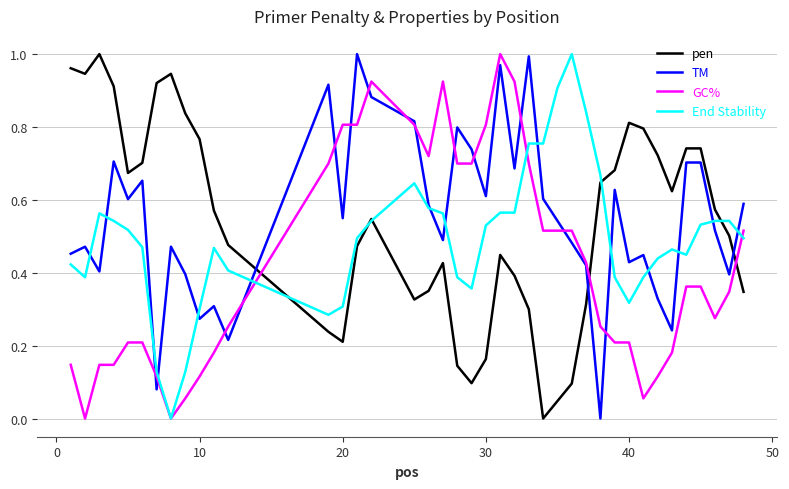

After their last crossing, which series has the higher values: pen or TM?

TM